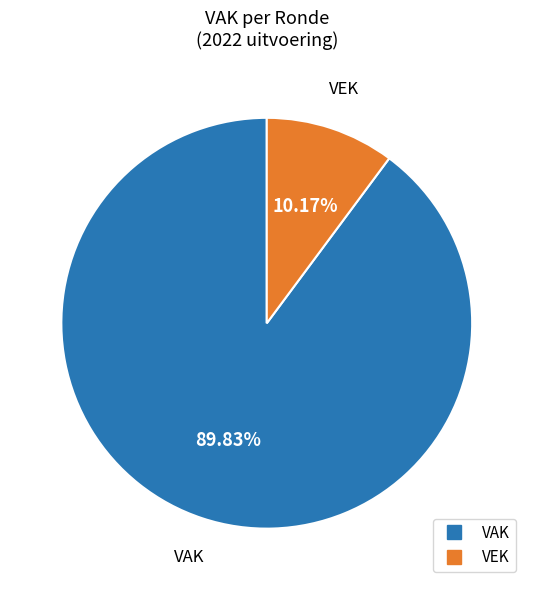

To the nearest percent, what is the difference between the largest and smallest slice percentages?

80%